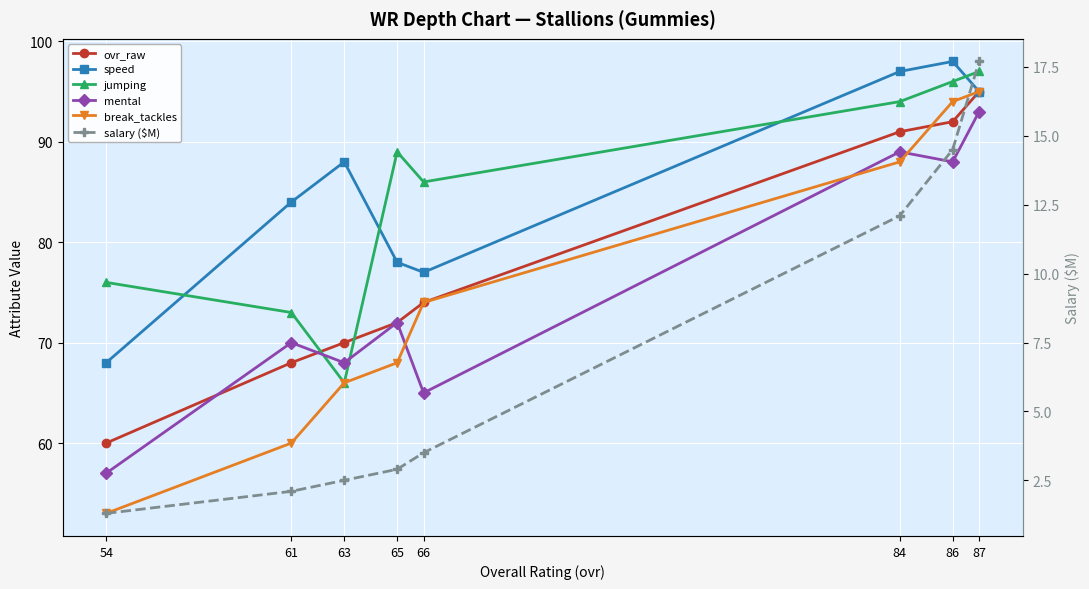

Where is the first local maximum for mental?

61